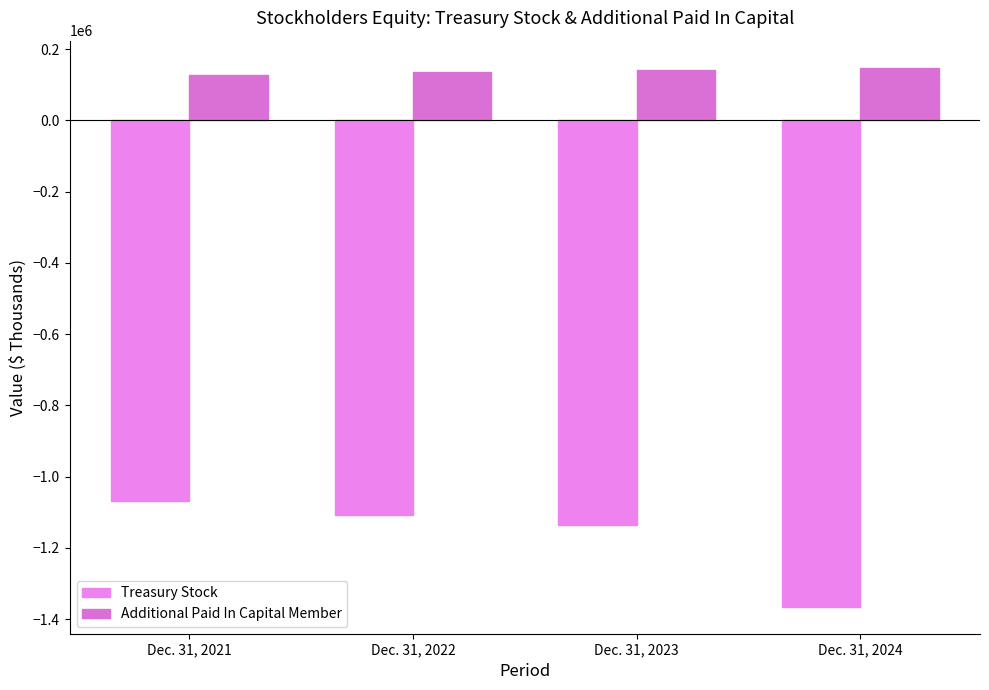

The value of Treasury Stock at Dec. 31, 2023 is -1135484. True or false?

True